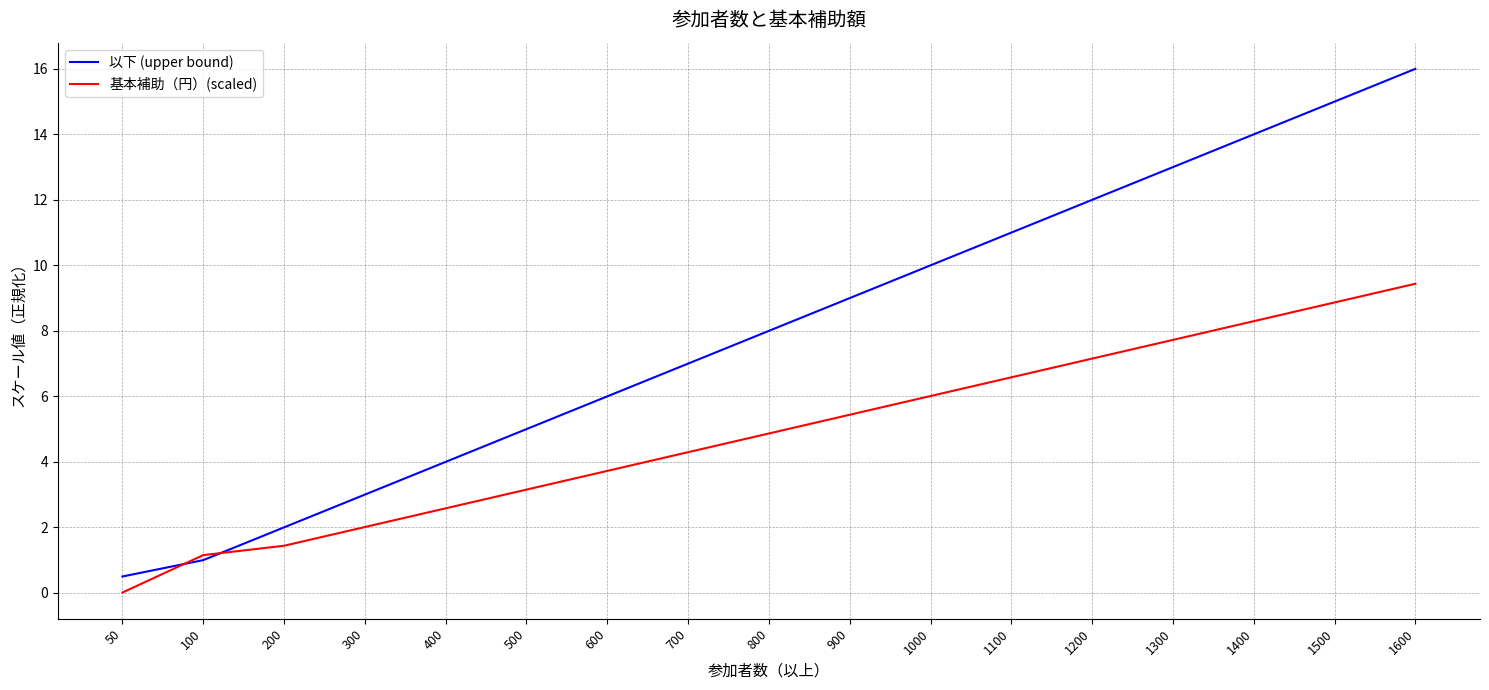

Read the 基本補助（円）(scaled) value at 1500.

8.9